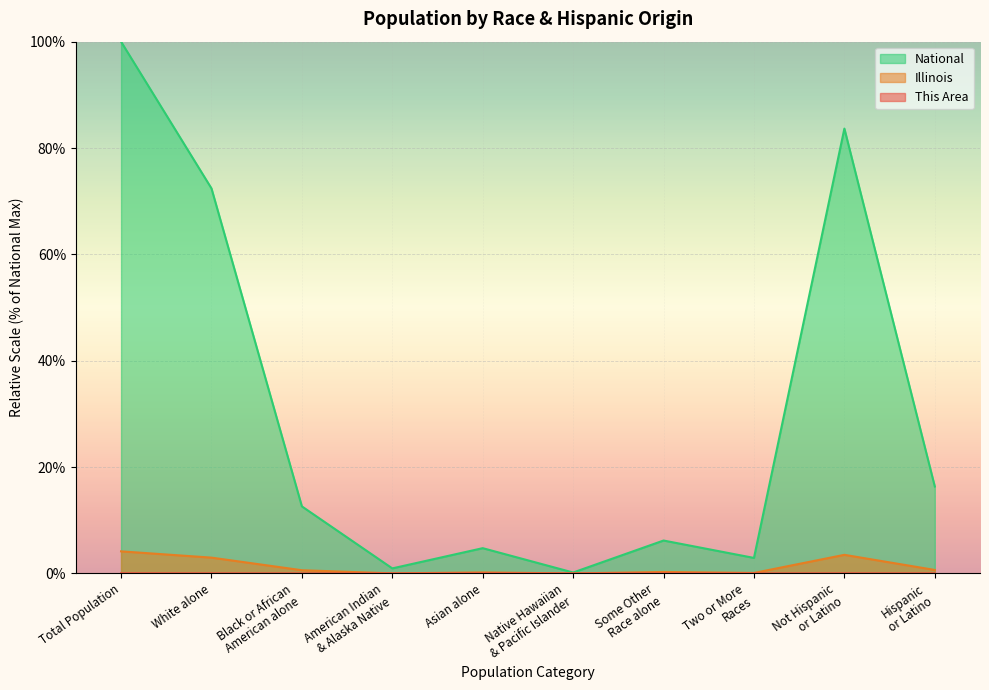

What is the highest value of the Illinois series?

4.2